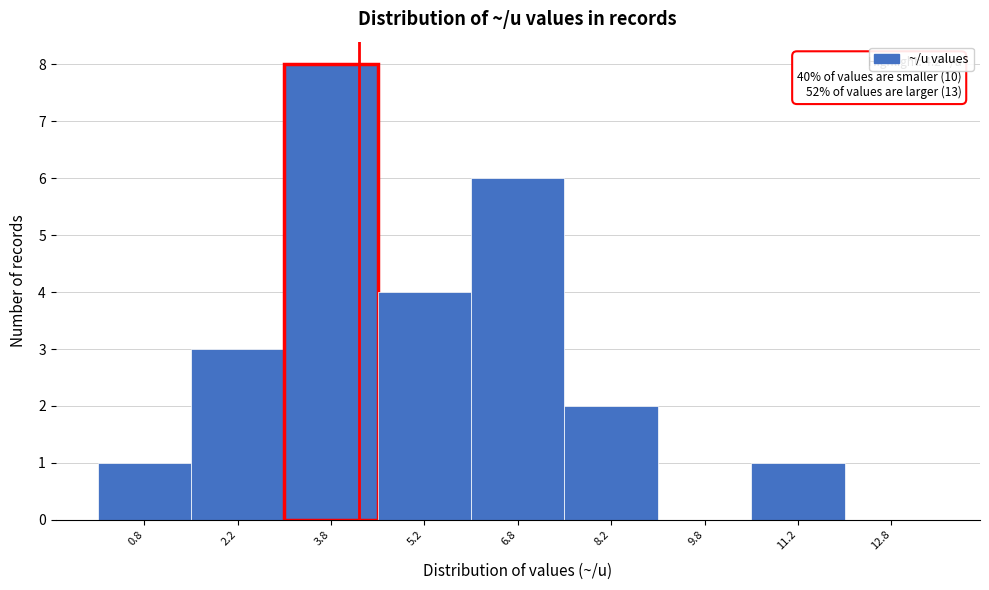

Which range on the x-axis has the tallest bar?

3.0 to 4.5